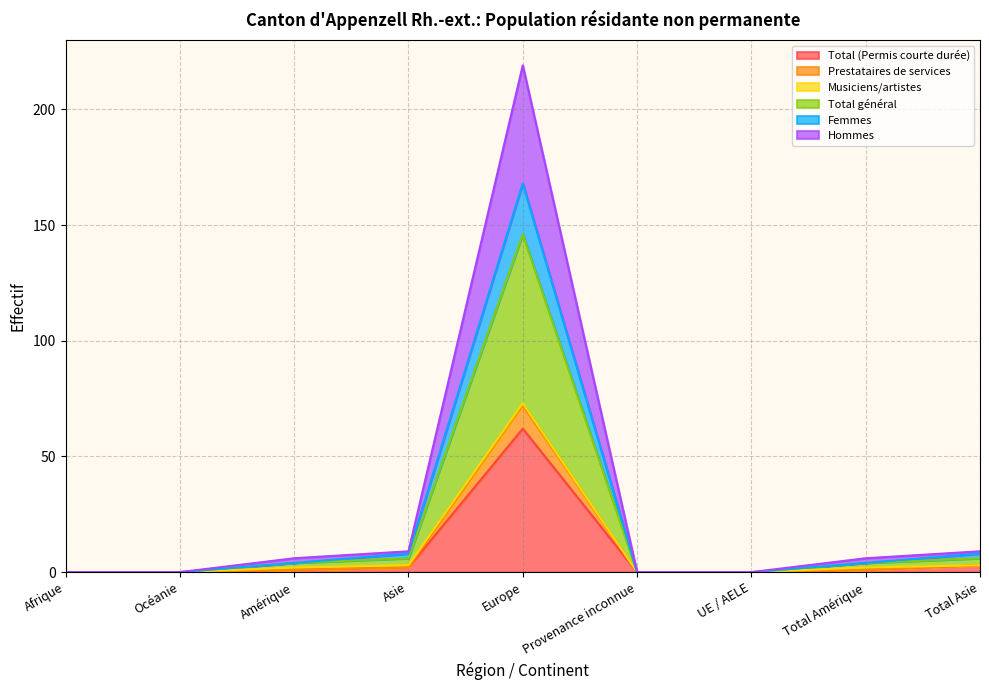

True or false: Total général and Prestataires de services intersect in this chart.

False